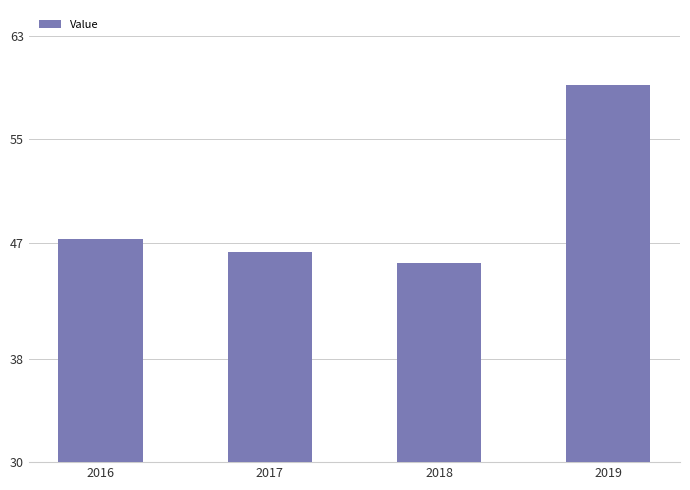

The chart shows a value of 94.9 at 2019. True or false?

False